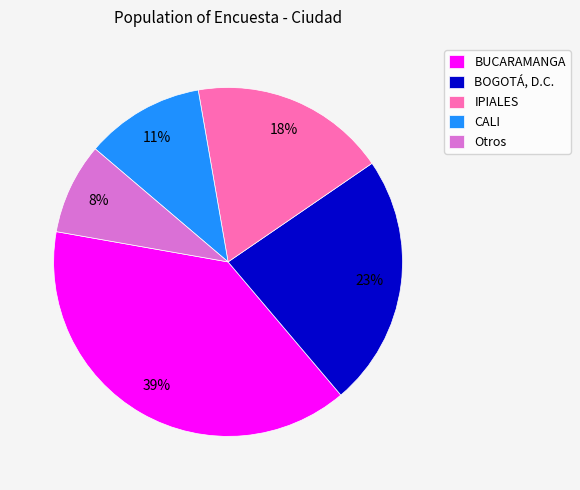

Which category has the smallest portion of the pie?

Otros